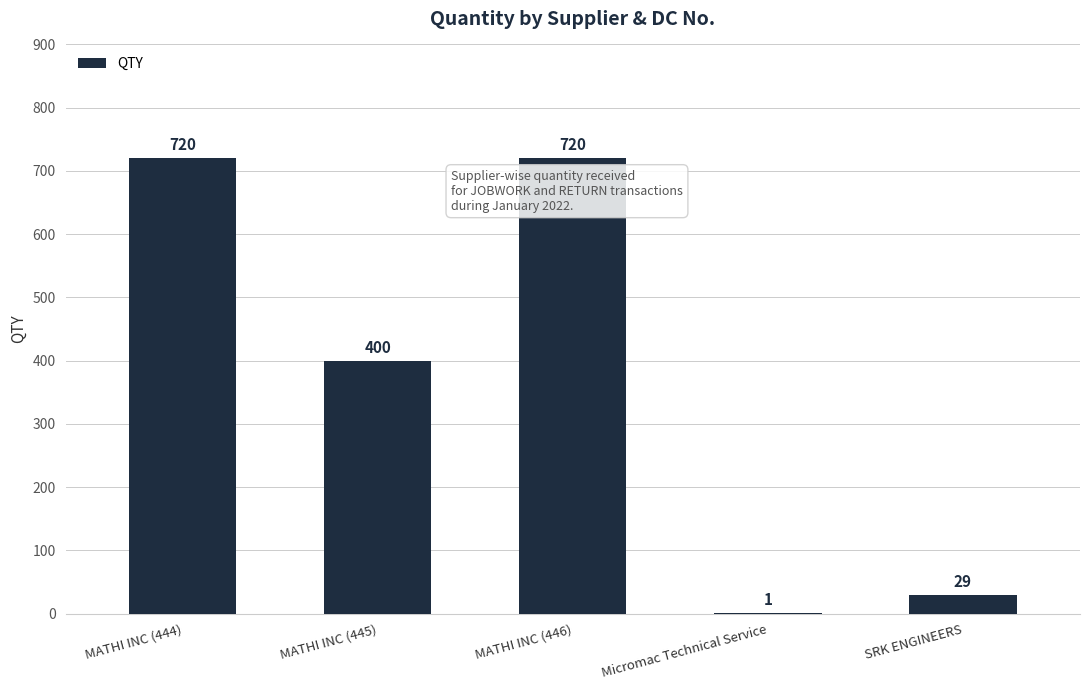

What is the maximum value shown in the chart?

720